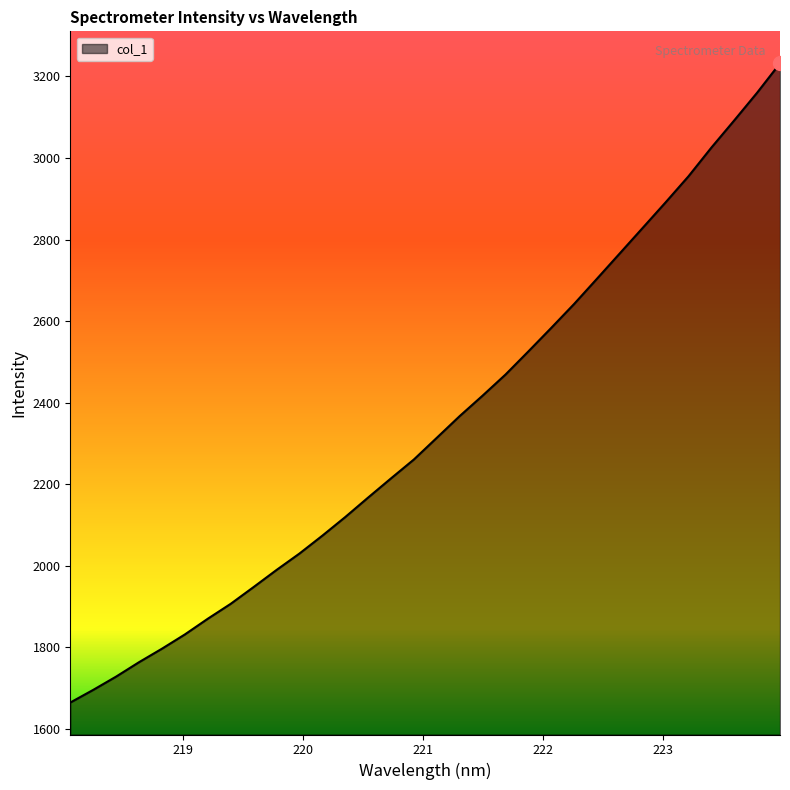

What is the maximum value shown in the chart?

3232.0